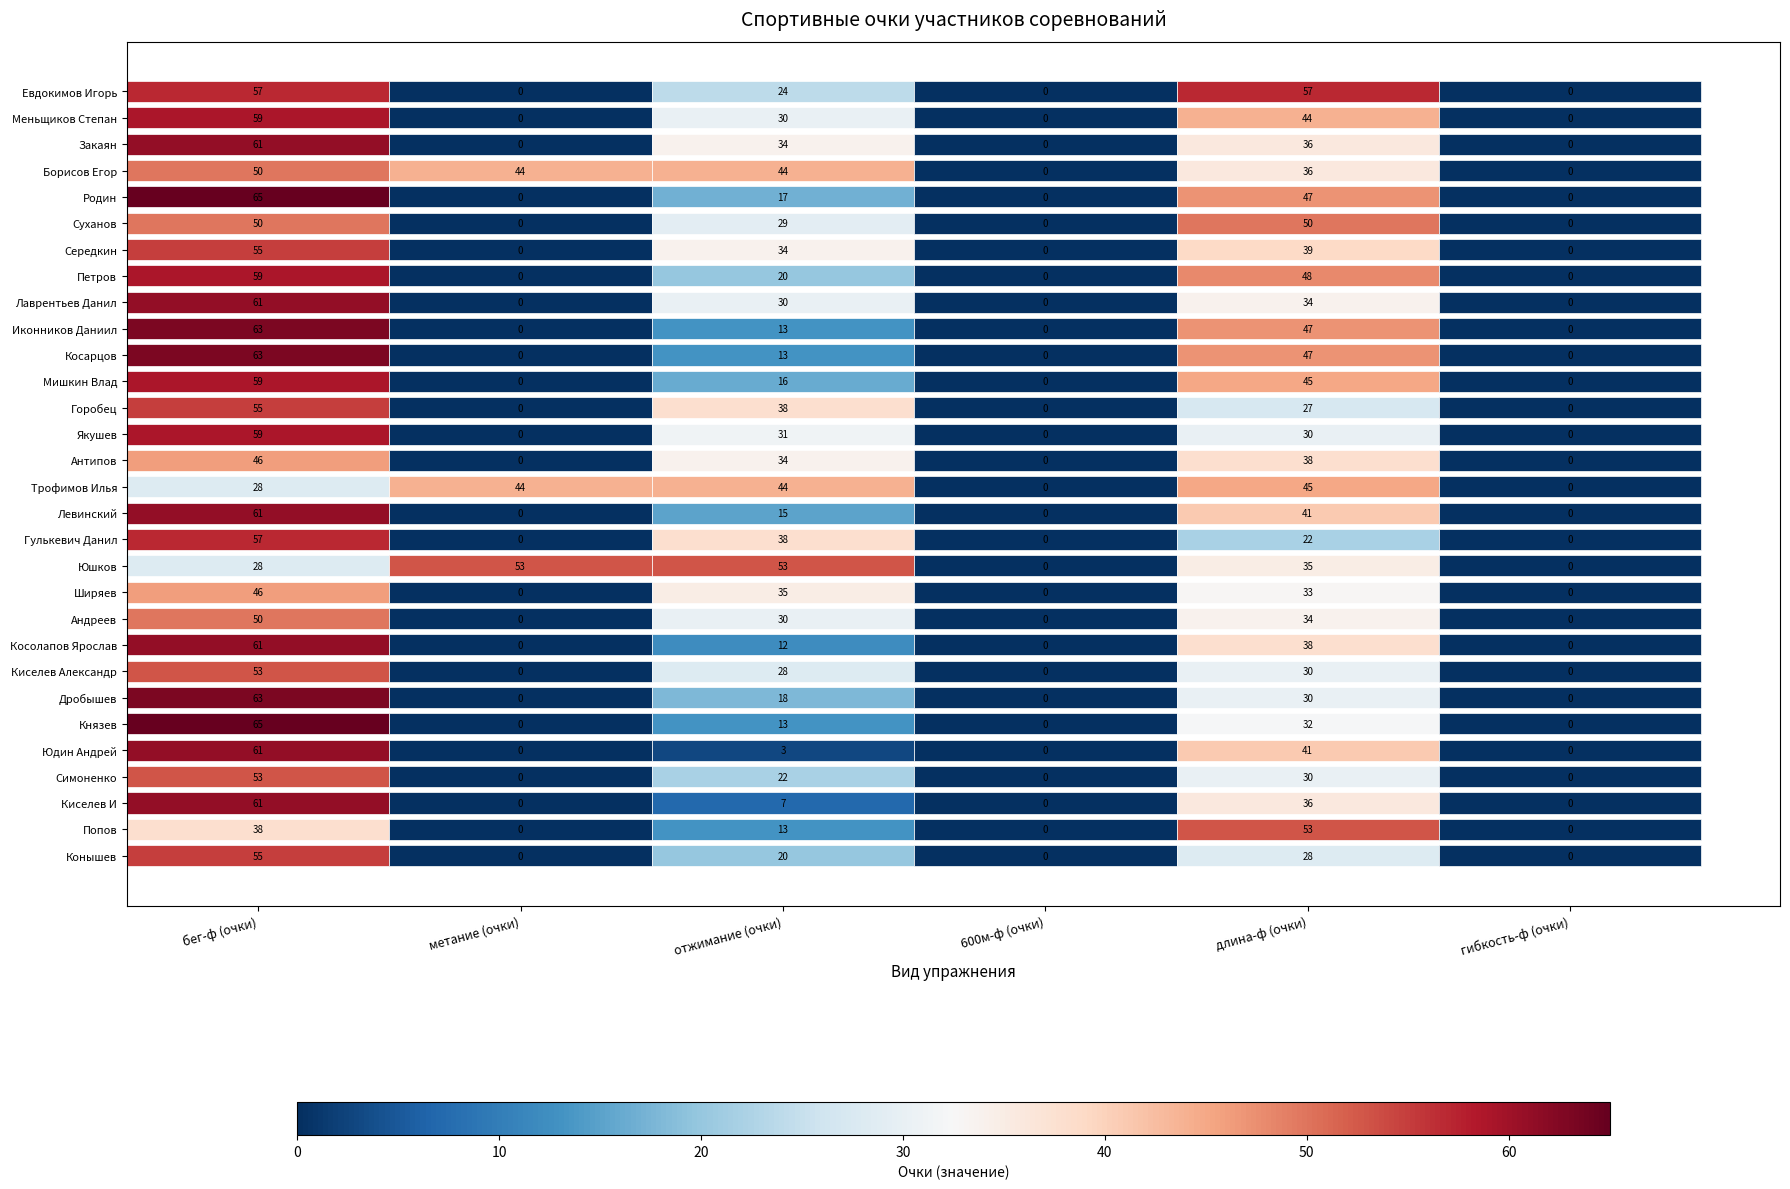

Which series has the widest spread of values?

метание (очки)